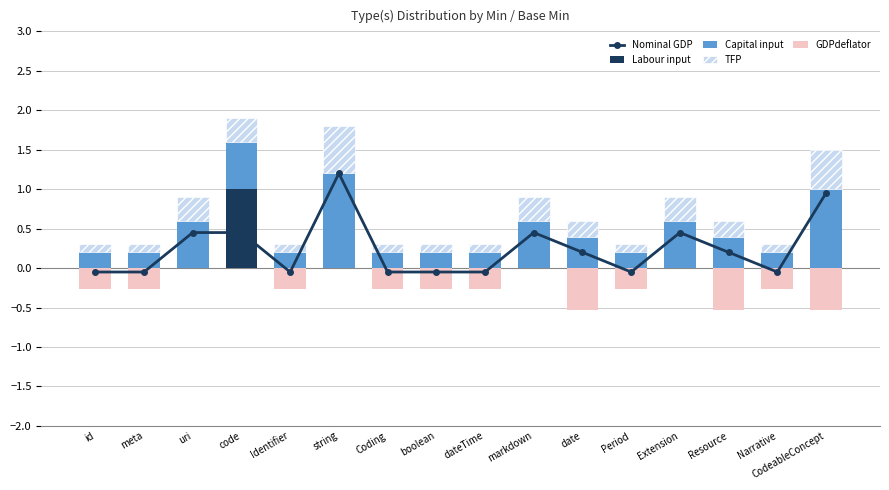

What is the label of the 8th bar from the left?

boolean